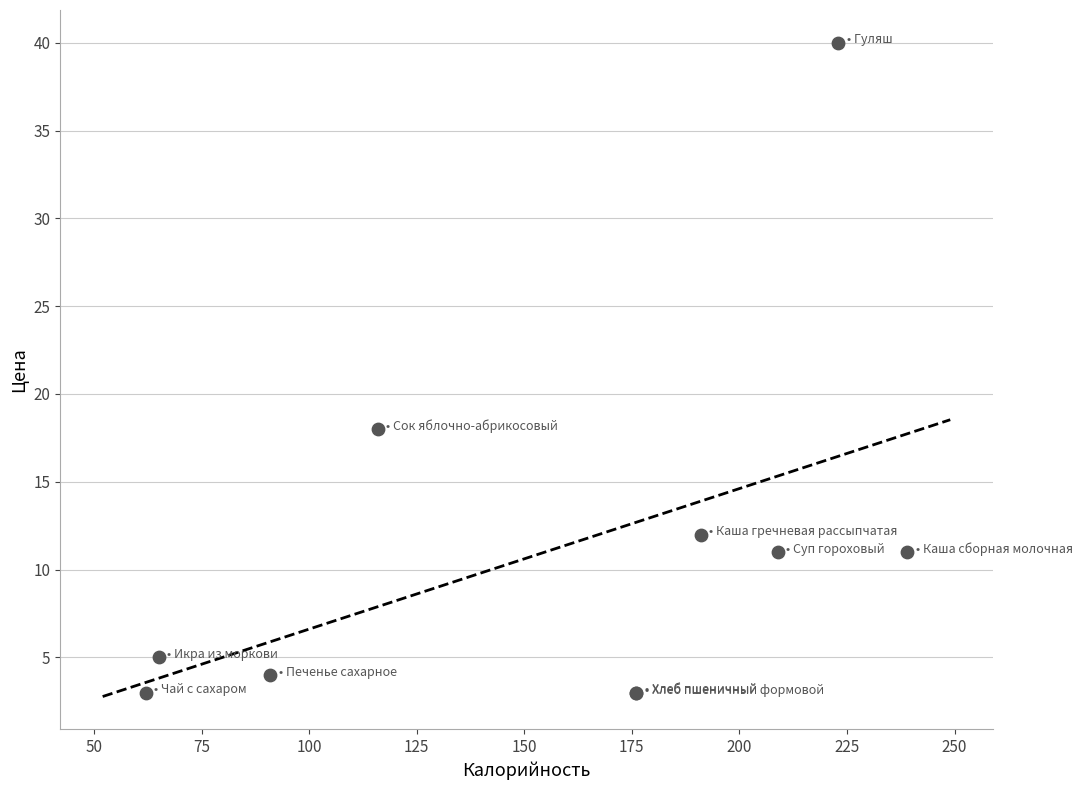

What Y value in the scatter plot is closest to 21?

18